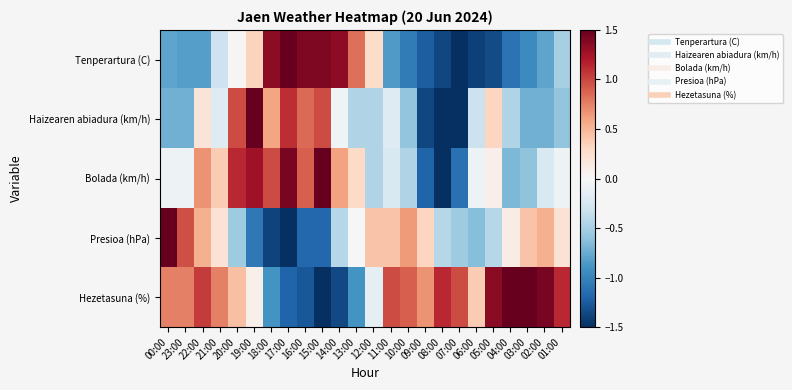

What is the difference between the highest and lowest values at 03:00?

2.5